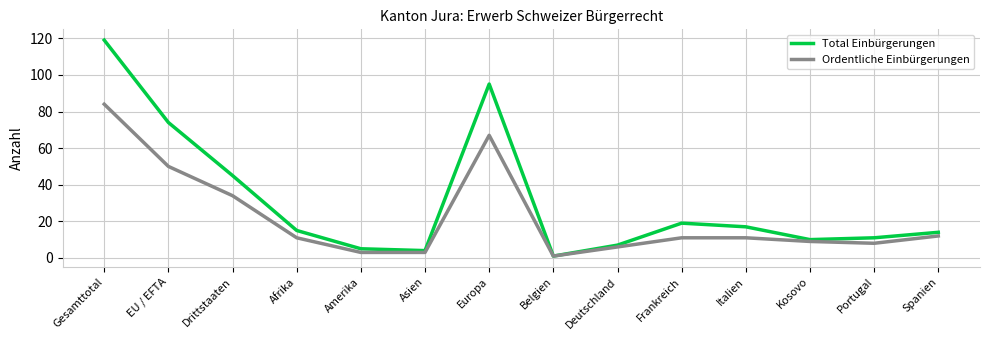

Reading left to right, what are all the values shown in this chart?

Total Einbürgerungen: 119	74	45	15	5	4	95	1	7	19	17	10	11	14
Ordentliche Einbürgerungen: 84	50	34	11	3	3	67	1	6	11	11	9	8	12